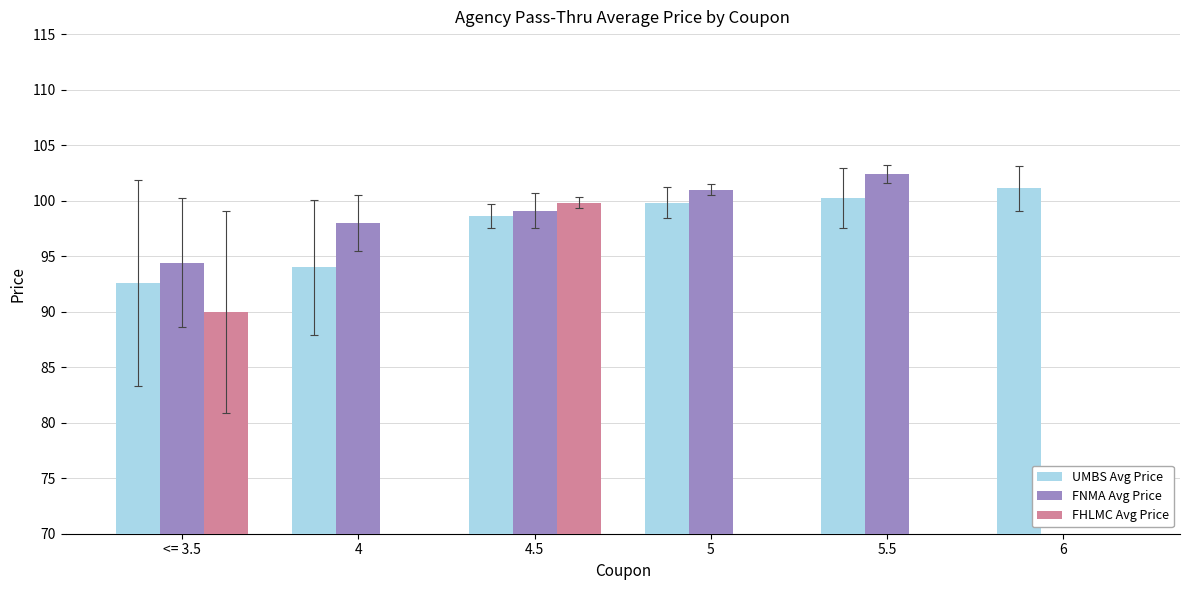

List the series in order of their peak value, lowest first.

FHLMC Avg Price, UMBS Avg Price, FNMA Avg Price